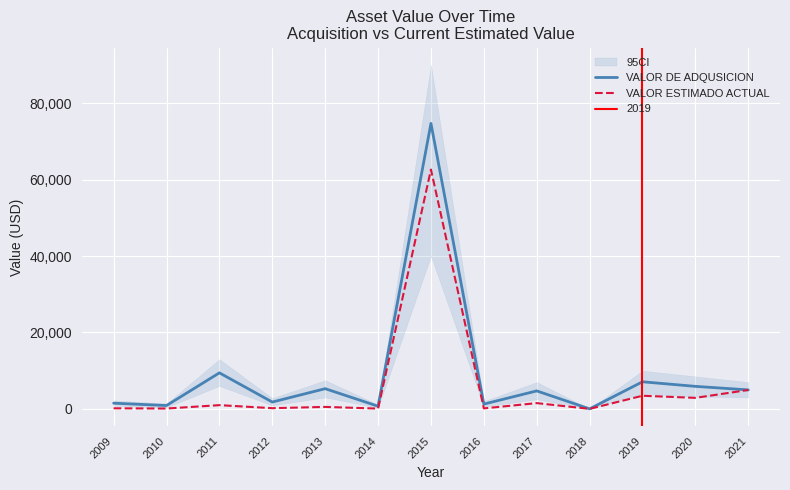

How many data points in VALOR DE ADQUSICION are above 4700?

6